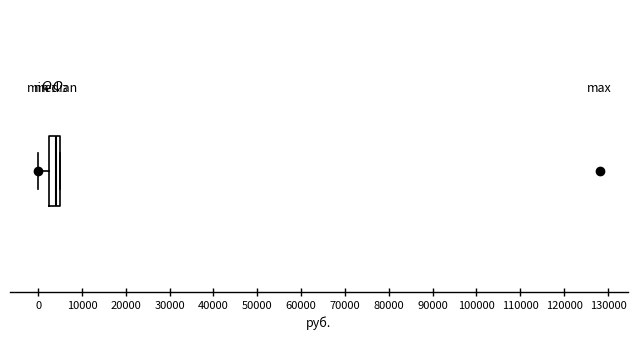

Where is the right edge of the box on the x-axis? The values are not printed on the chart, so give them approximately, as read against the axis.

5000